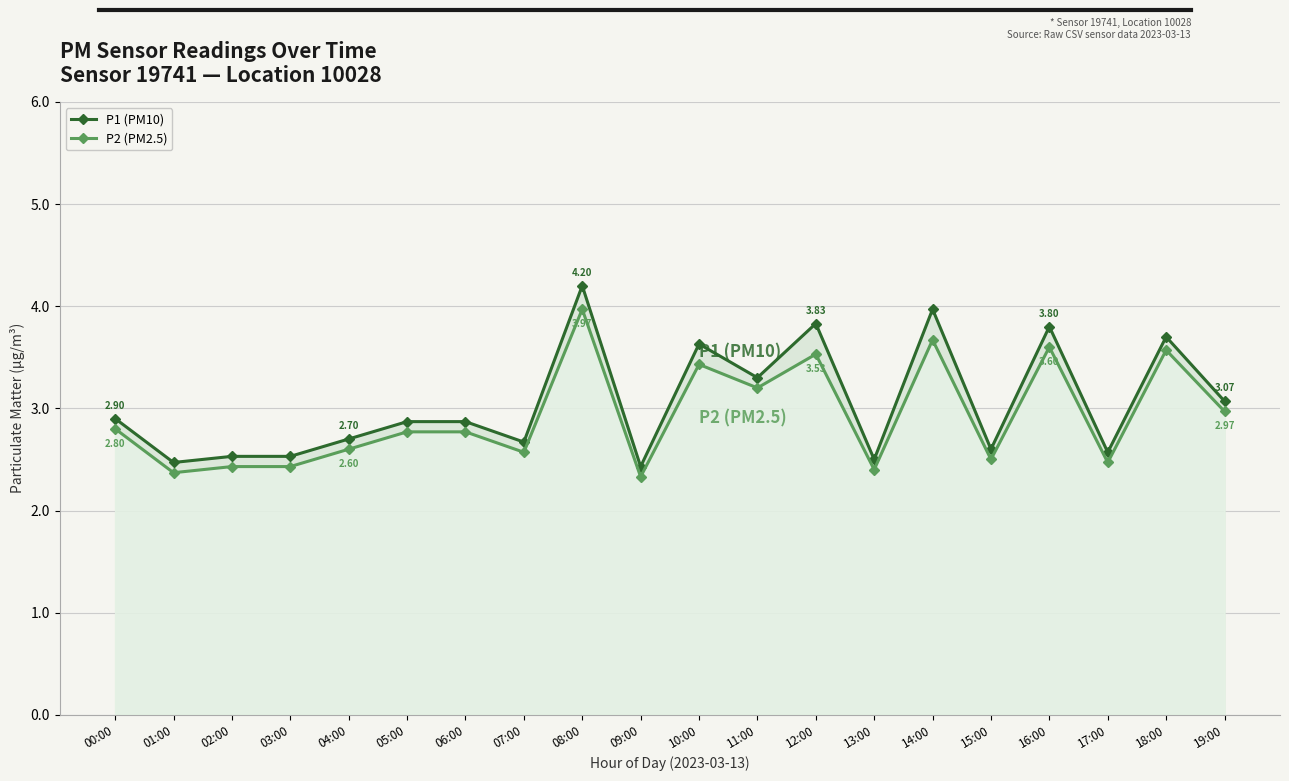

The P2 (PM2.5) series shows 2.5 at 15:00. True or false?

True